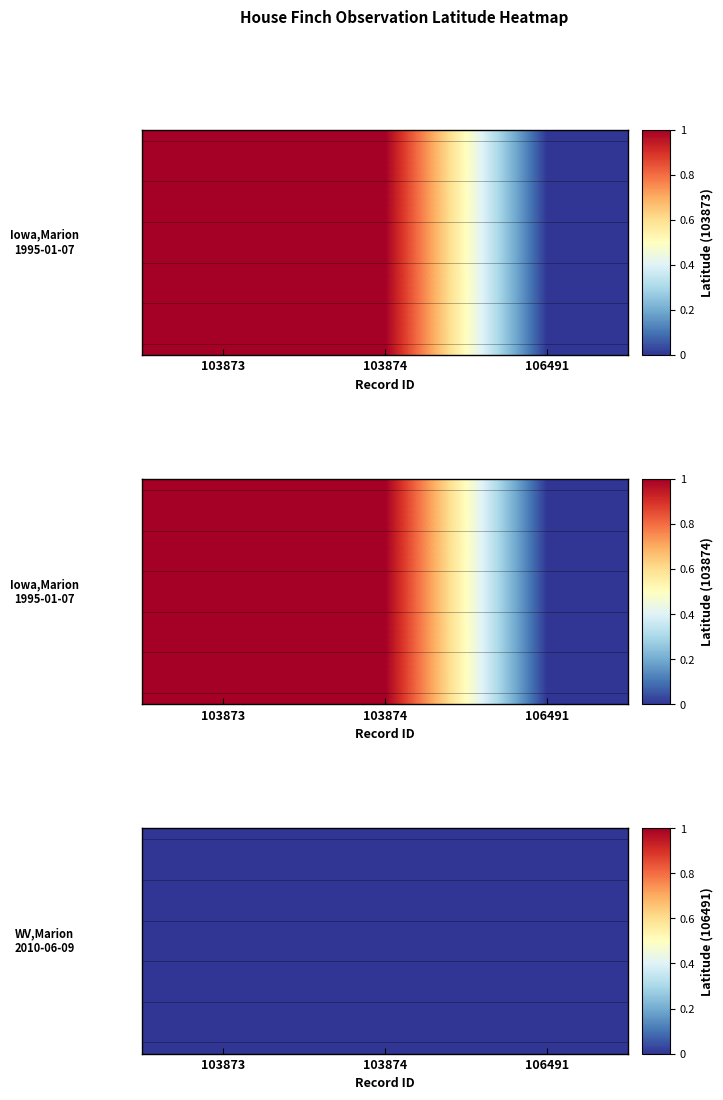

The value of 103873 at 103873 is 1. True or false?

False